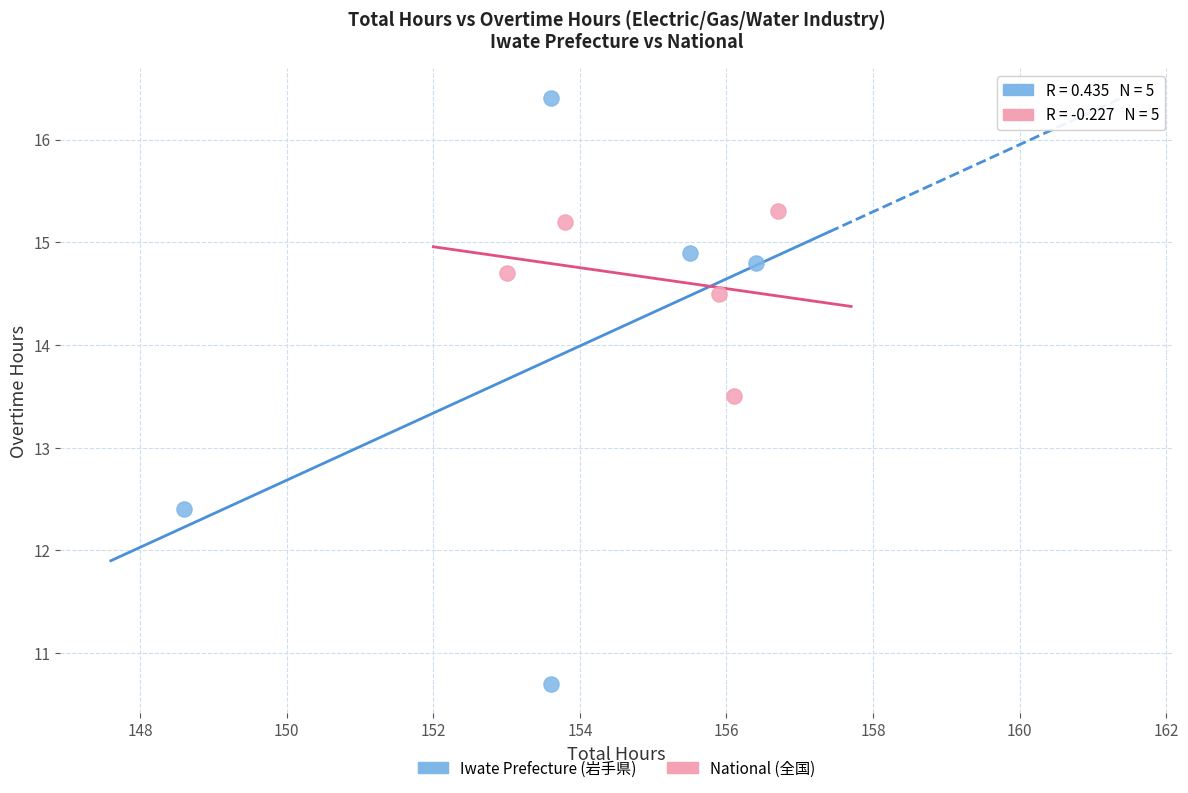

What are all the series names shown in the legend?

Iwate Prefecture (岩手県), National (全国)